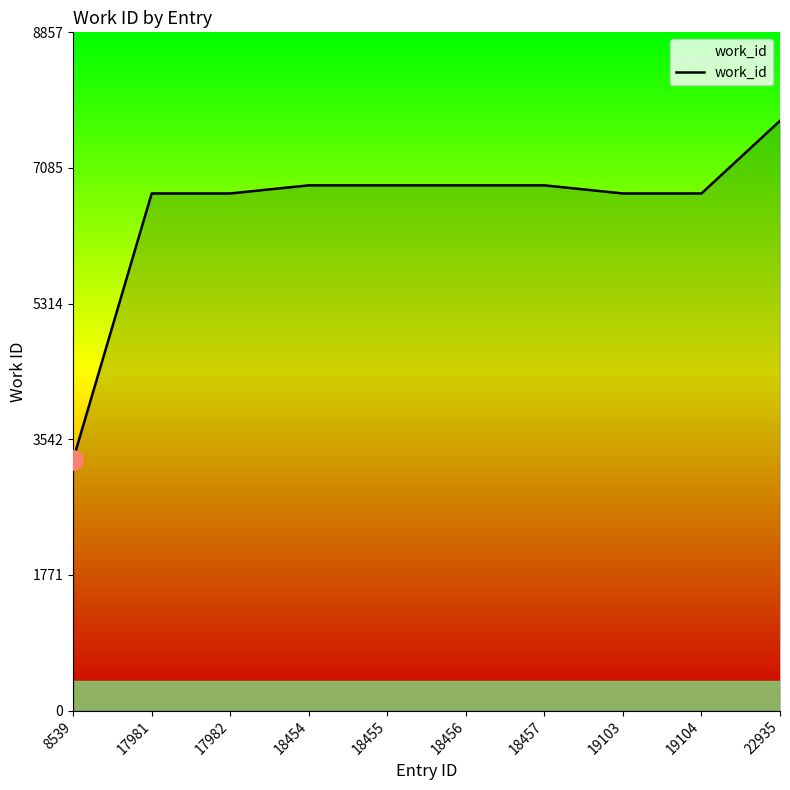

Approximately how many times larger is the value at 18454 compared to 19104?

1.0